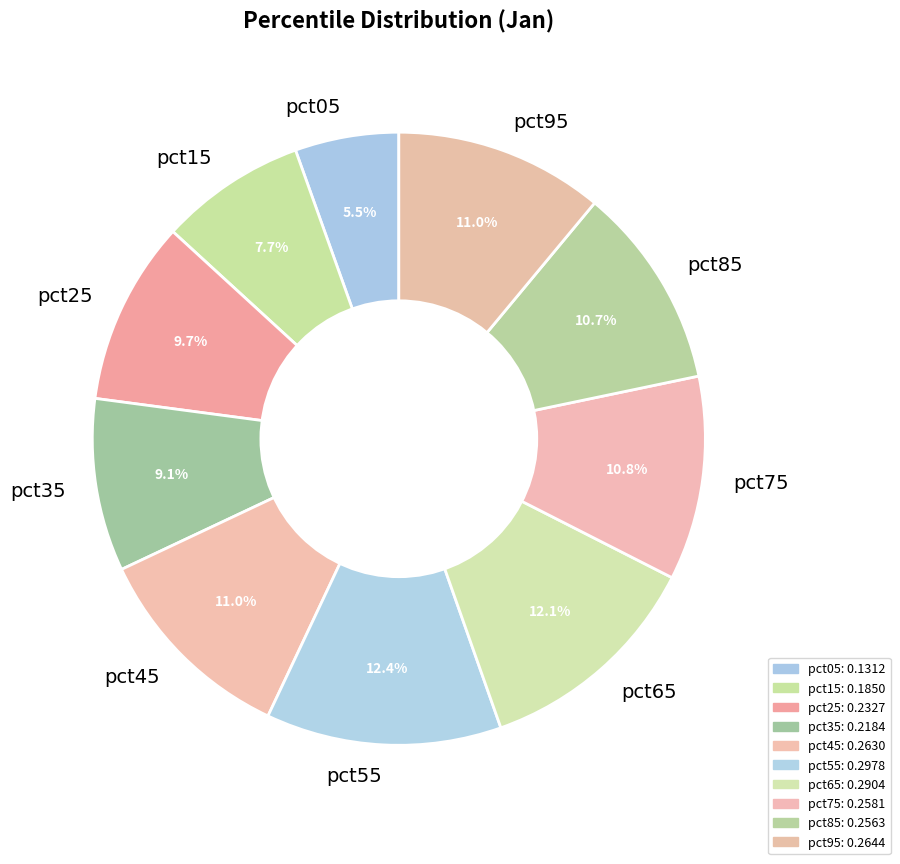

To the nearest percent, what is the difference between the largest and smallest slice percentages?

7%